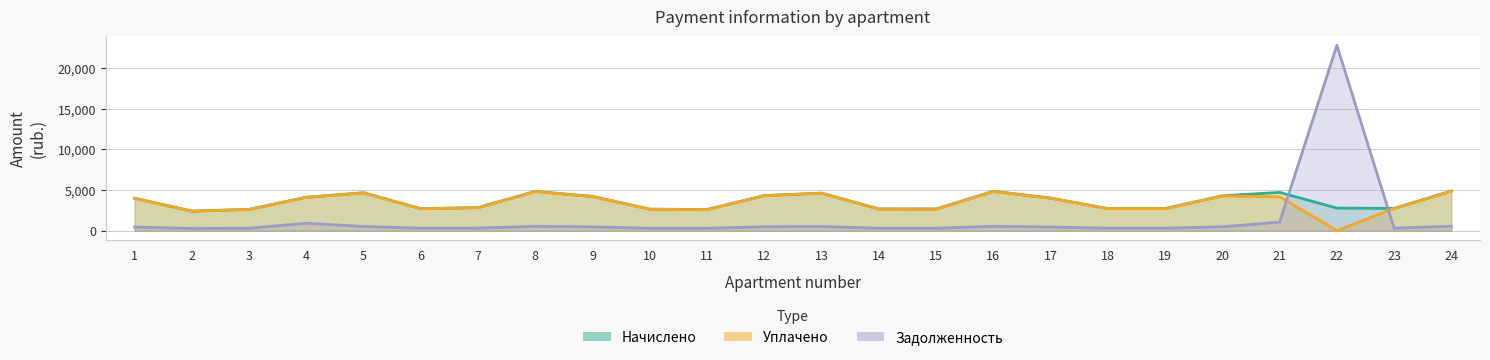

The nachisleno series shows 2736.0 at 23. True or false?

True